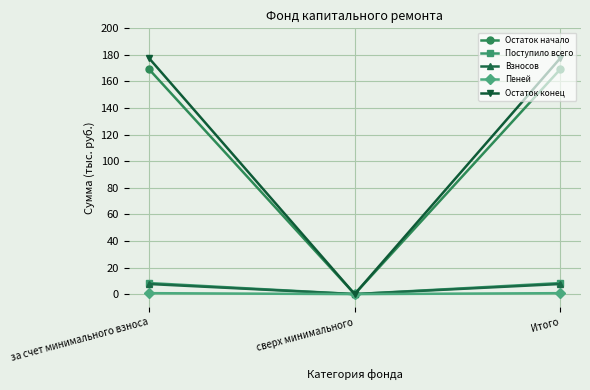

Is this an area chart (filled region under the line)?

No